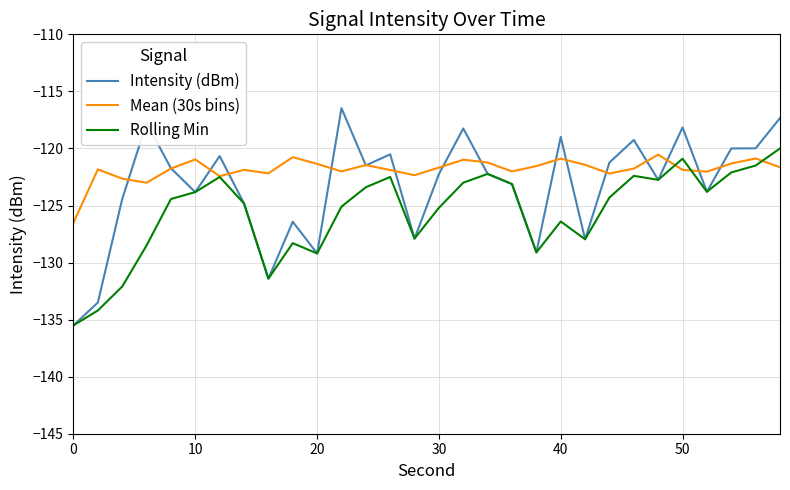

In Intensity (dBm), how many points are higher than both neighbors (excluding endpoints)?

9